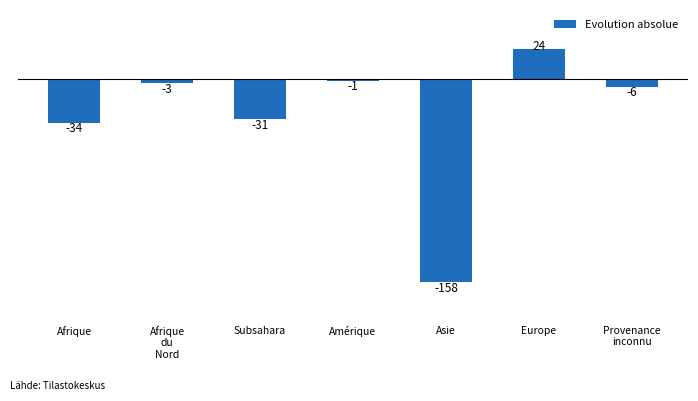

At which label does the data first exceed -6?

Afrique
du
Nord